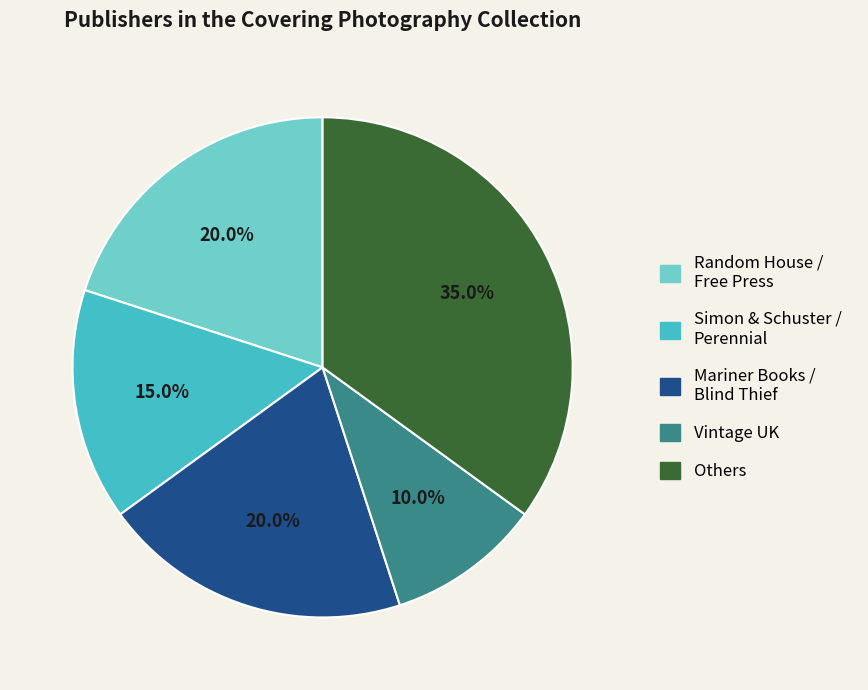

Is there a majority slice in this chart?

No